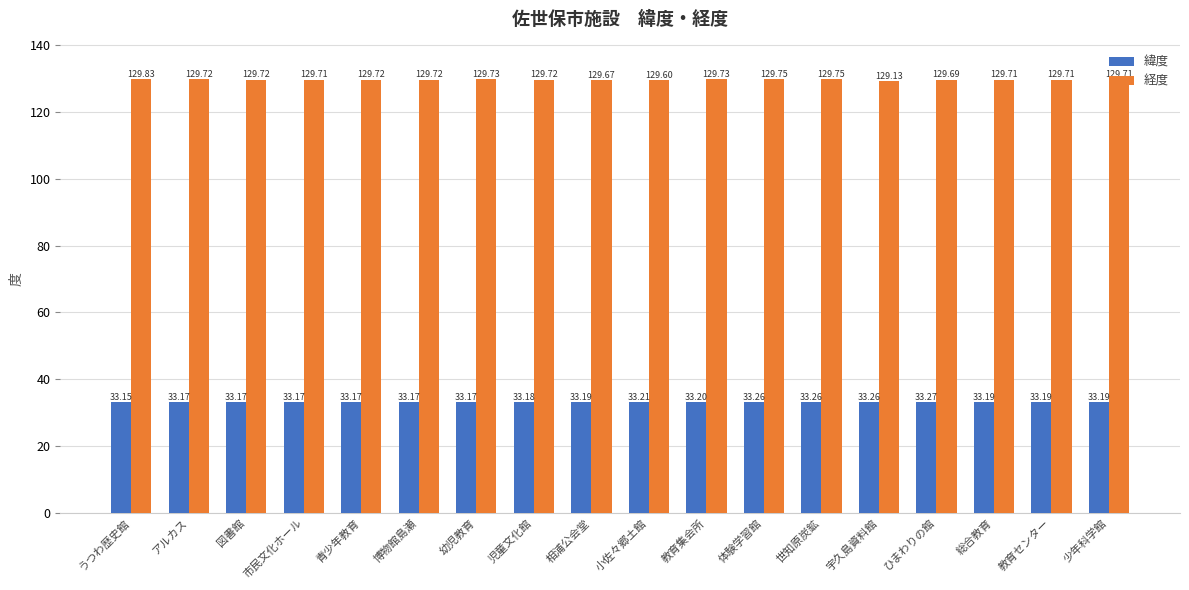

List the series in order of their overall mean, highest first.

経度, 緯度